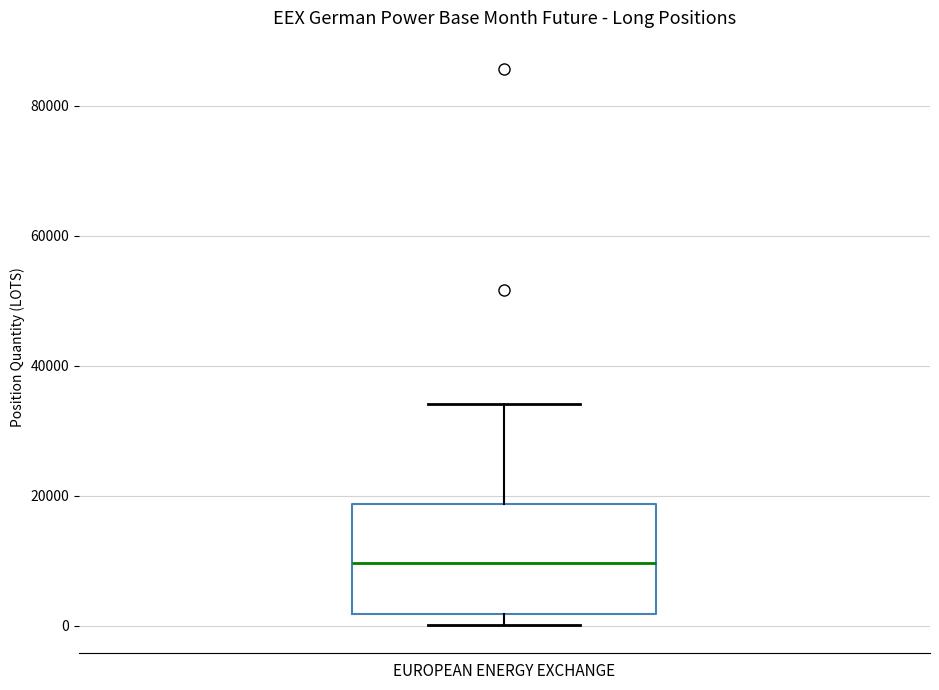

Where is the upper edge of the box for EUROPEAN ENERGY EXCHANGE on the y-axis? The values are not printed on the chart, so give them approximately, as read against the axis.

18000